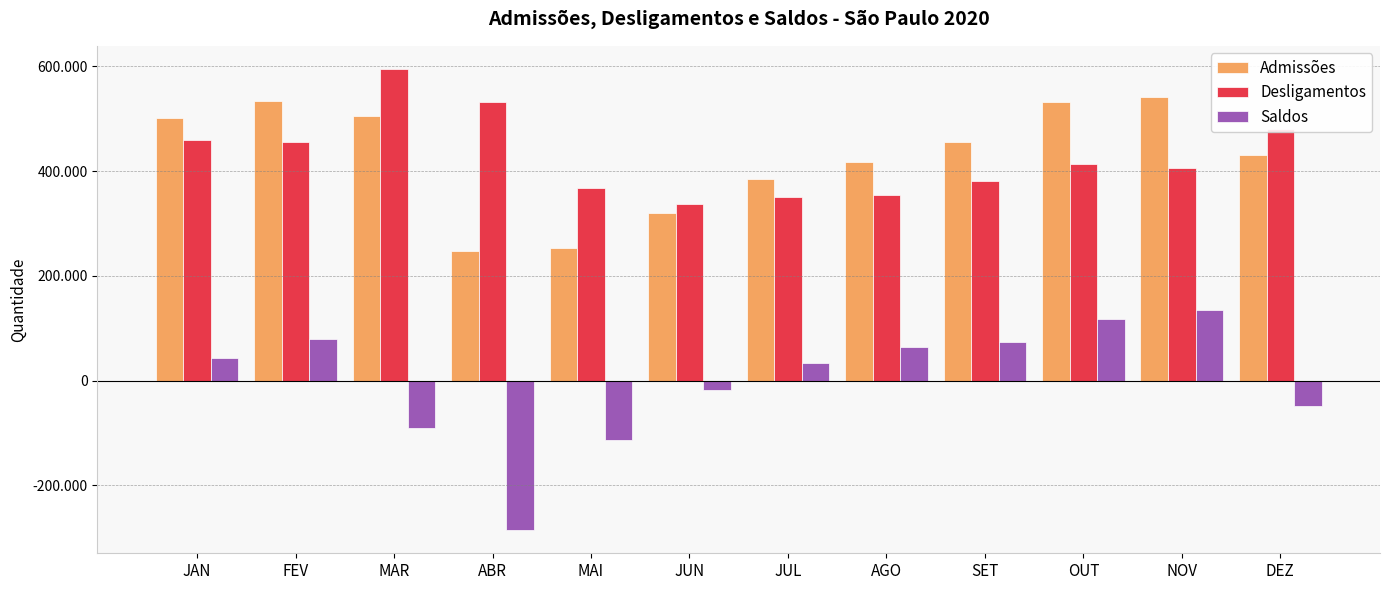

Does the chart contain any negative values?

Yes